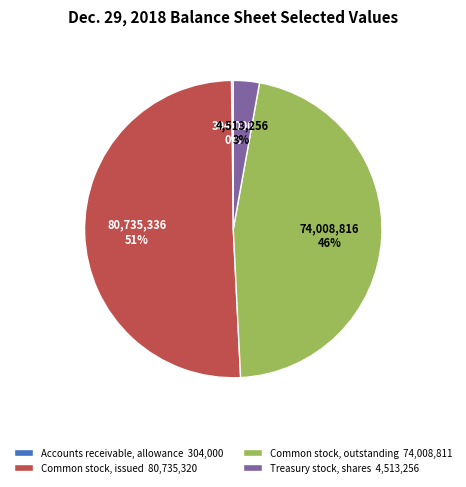

To the nearest percent, what is the average slice percentage?

25%